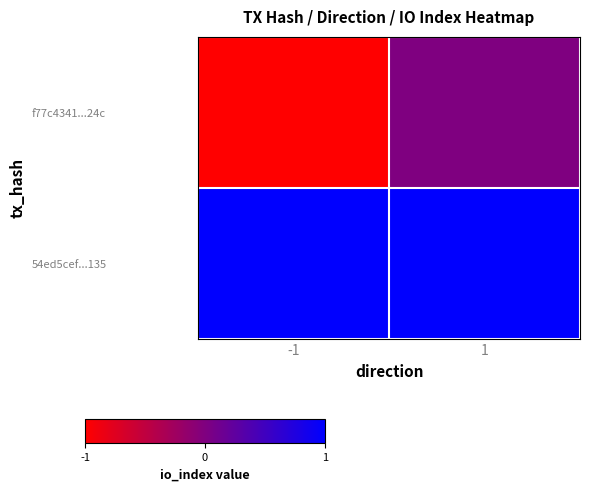

What is the greatest value displayed?

1